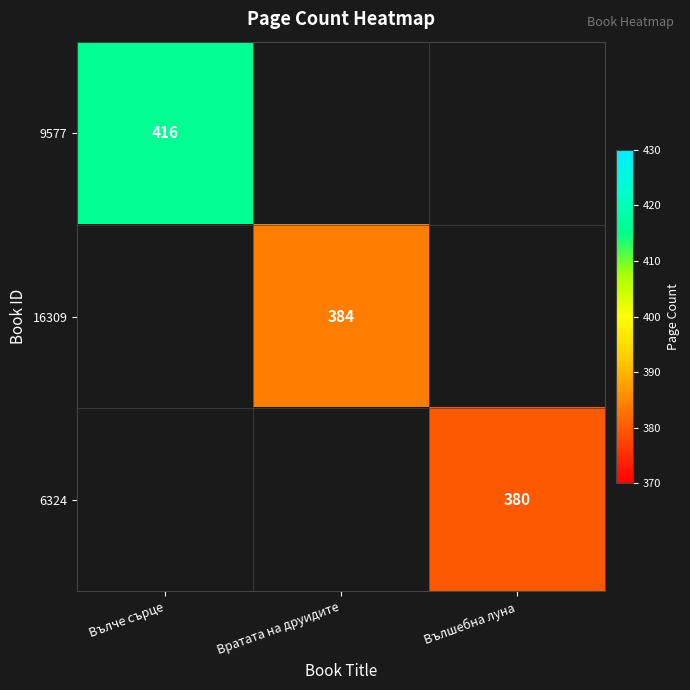

Which label corresponds to the smallest value in the chart?

Вълшебна луна